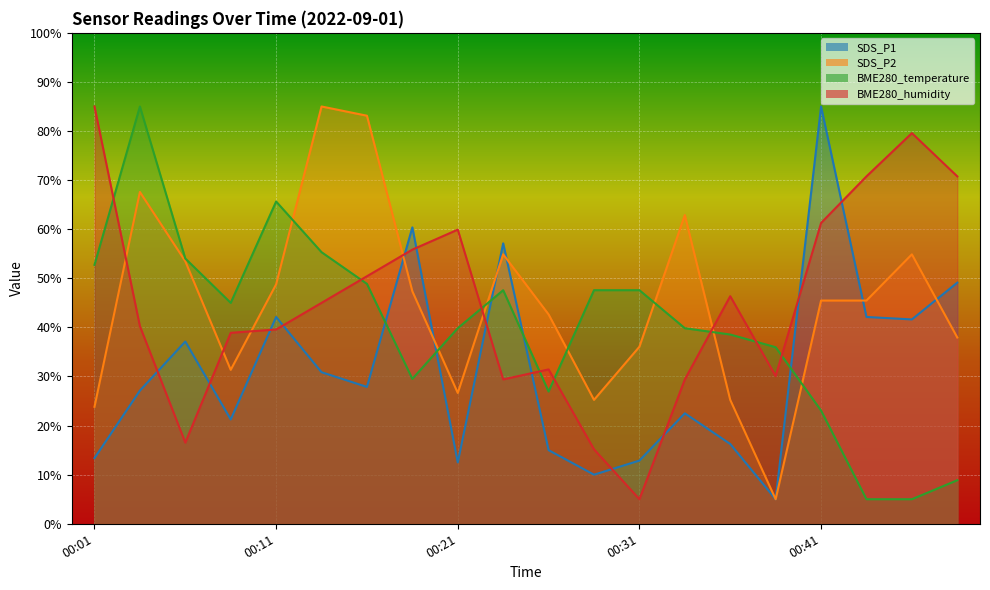

At which label does BME280_temperature reach its minimum?

00:43